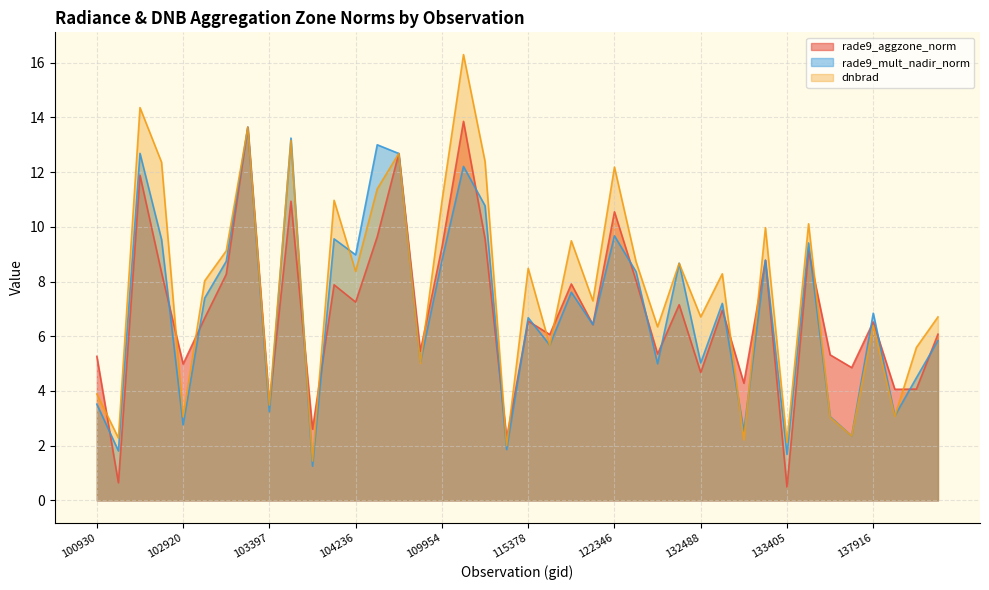

True or false: rade9_aggzone_norm has more than 0 points higher than both neighbors.

True